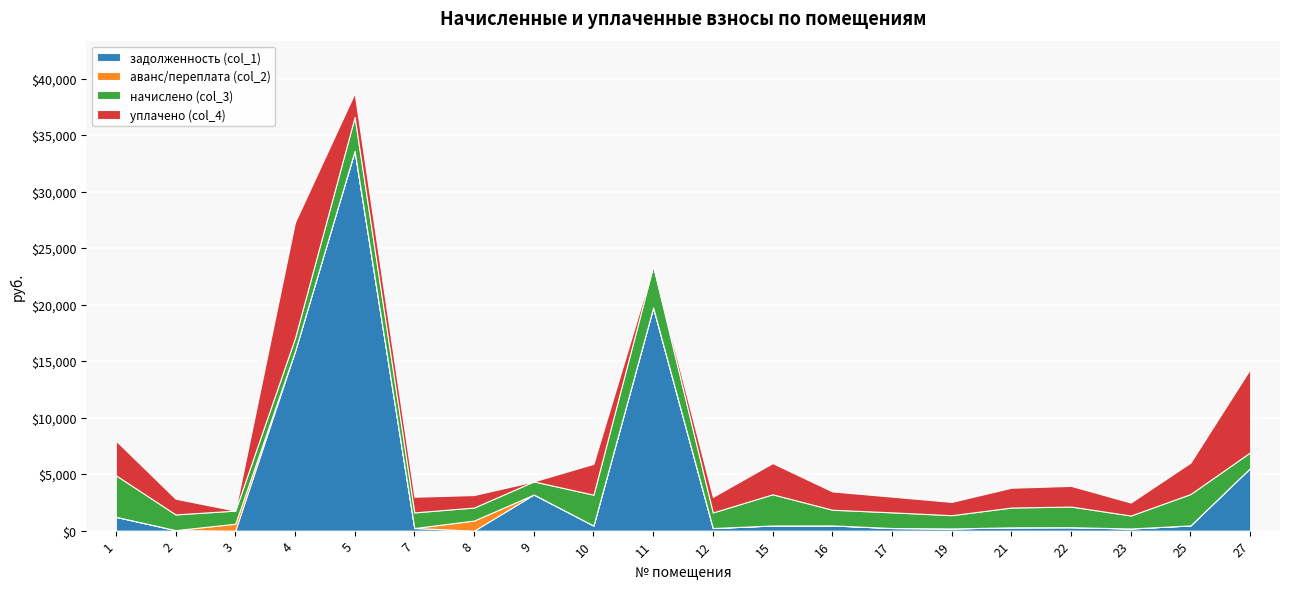

True or false: начислено (col_3) and аванс/переплата (col_2) intersect in this chart.

False